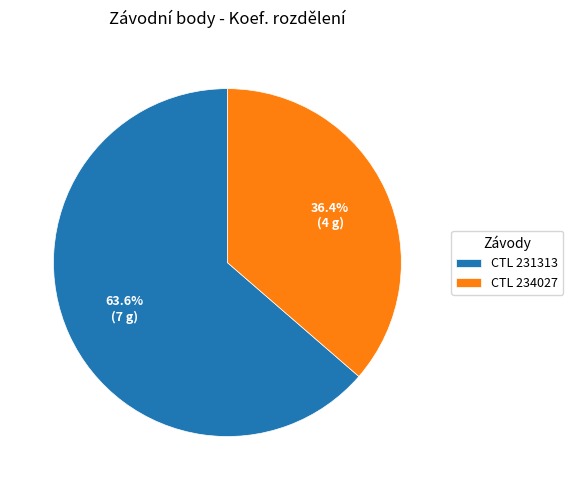

What is the majority slice?

CTL 231313